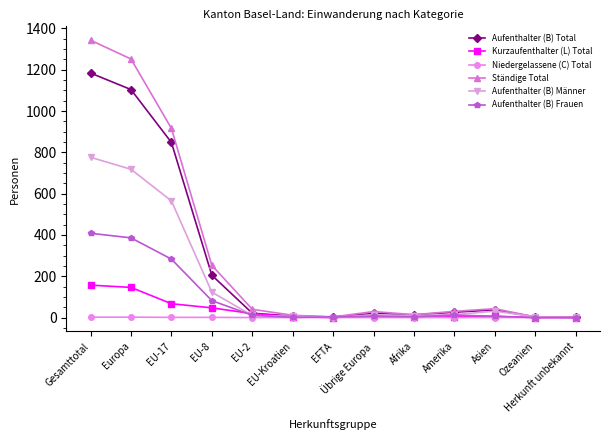

What is the greatest value displayed?

1343